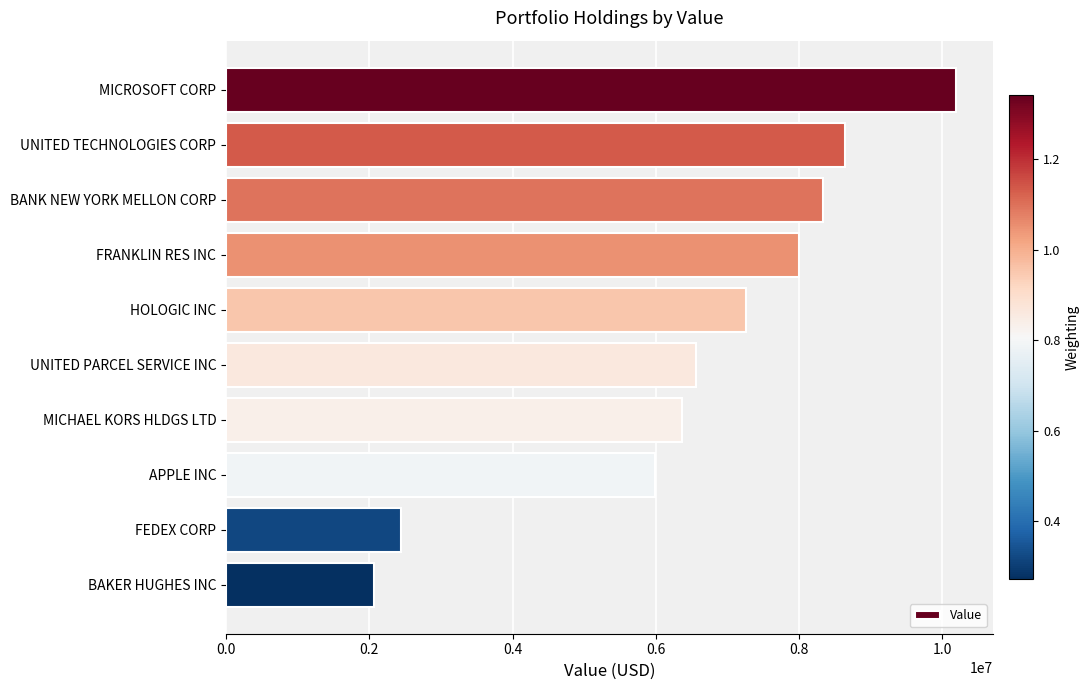

What is the label of the 6th bar from the bottom?

HOLOGIC INC